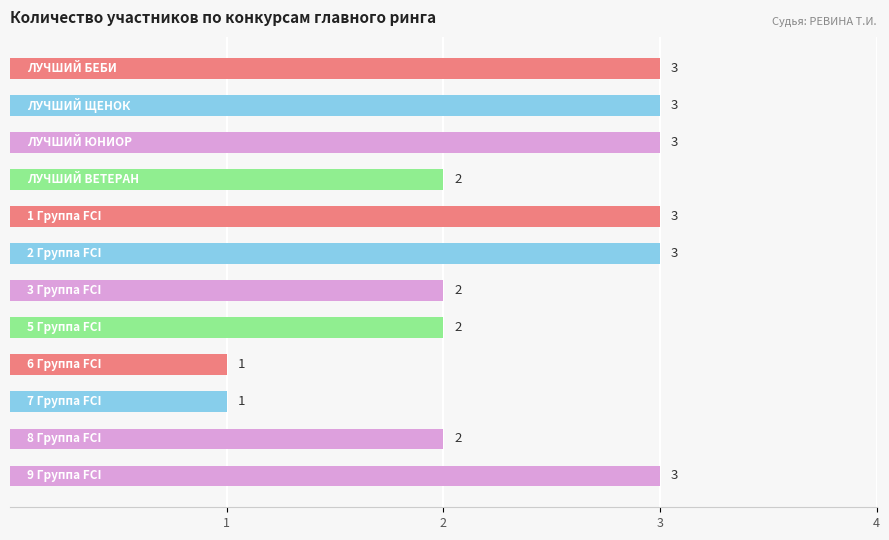

Are the bars horizontal?

Yes